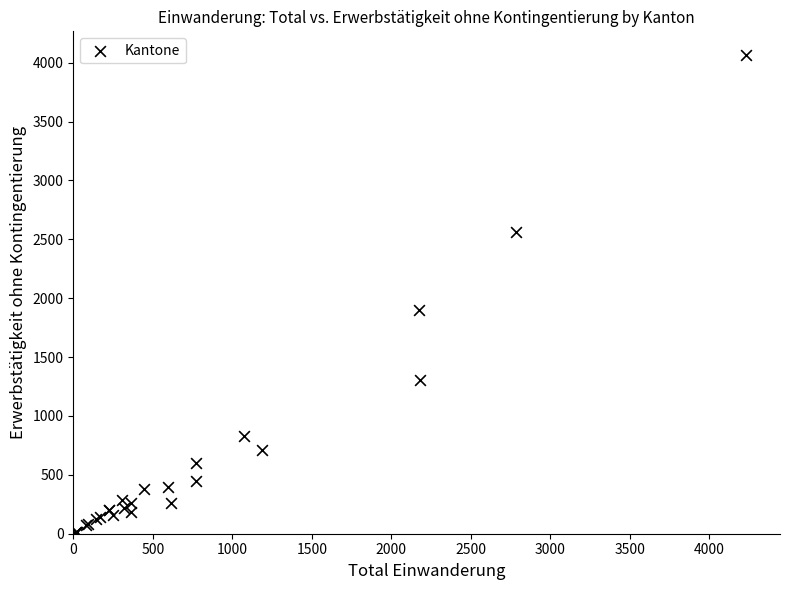

What Y value in the scatter plot is closest to 2036?

1900